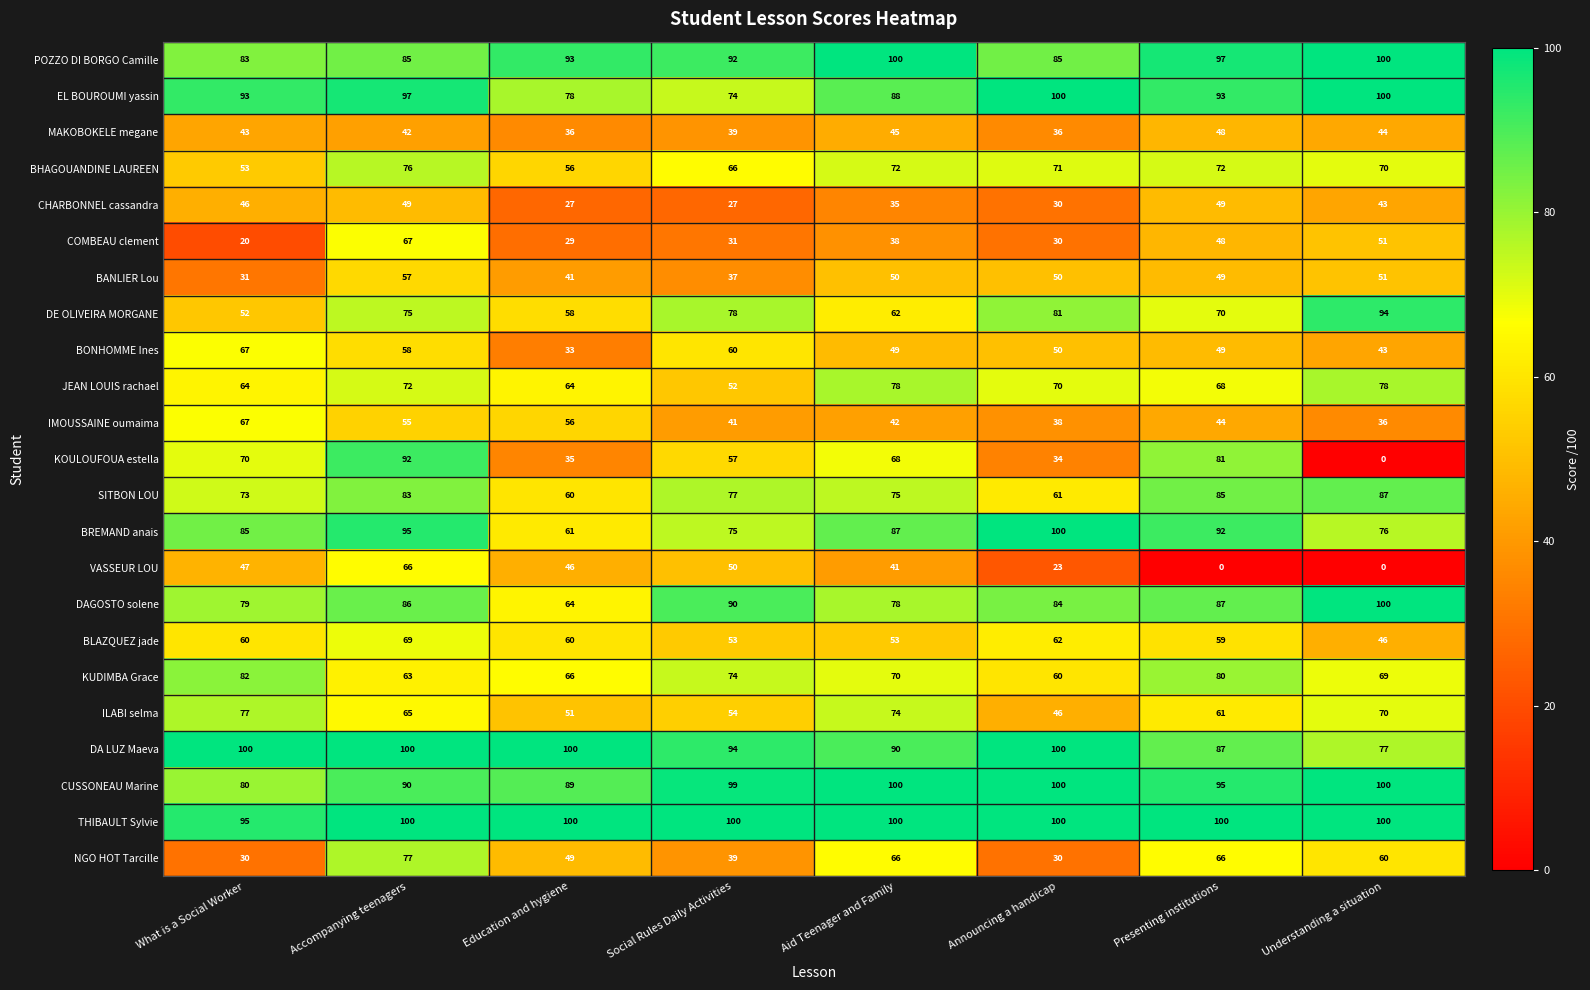

The value of DA LUZ Maeva at Understanding a situation is 126. True or false?

False